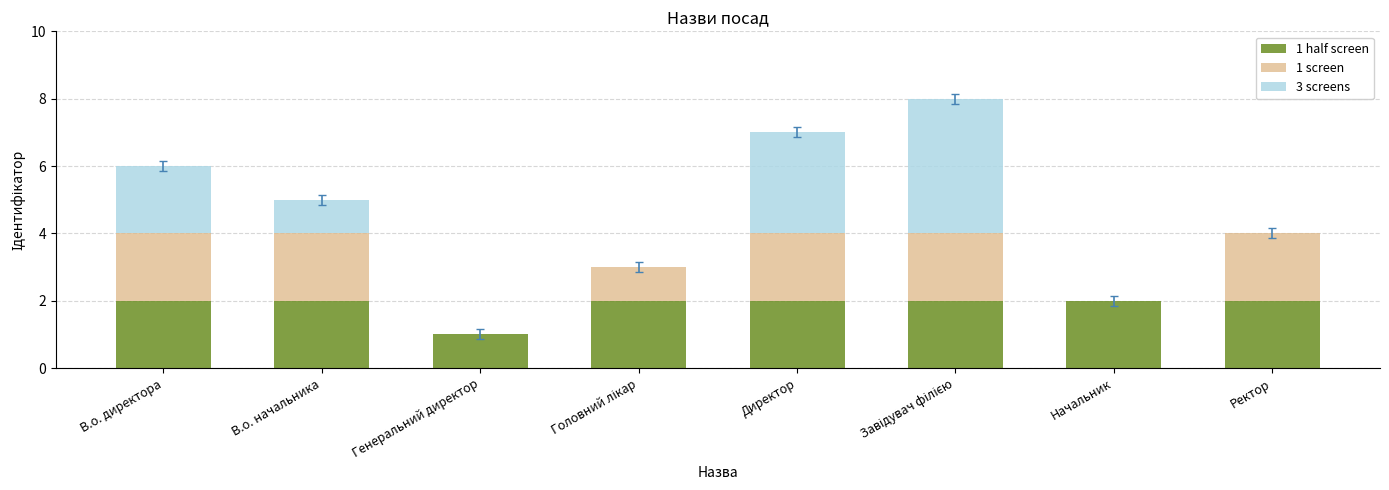

Is it true that 1 half screen equals 2 at Директор?

True